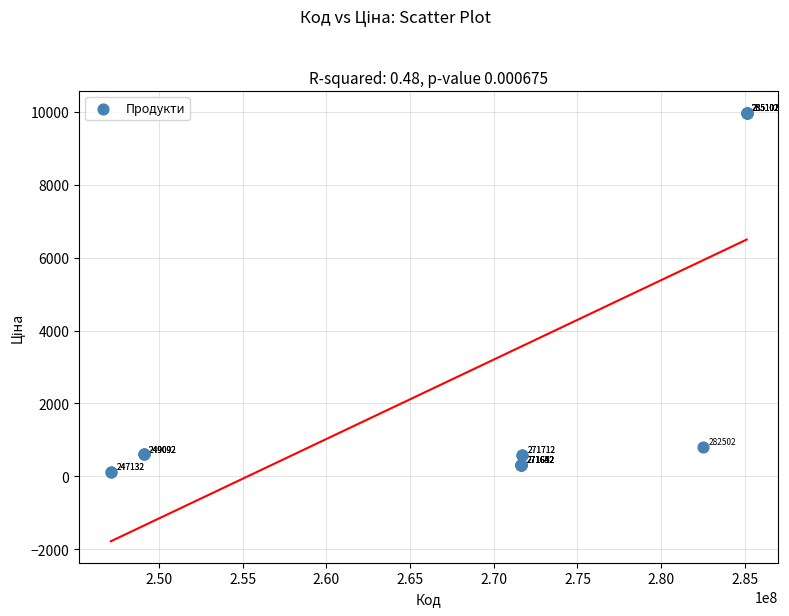

What Y value in the scatter plot is closest to 5044?

818.5